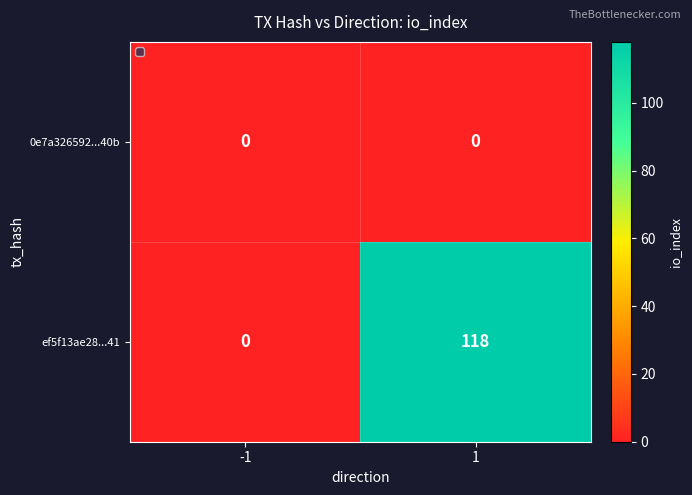

Is the value of ef5f13ae28...41 at 1 greater than the value of 0e7a326592...40b at -1?

Yes